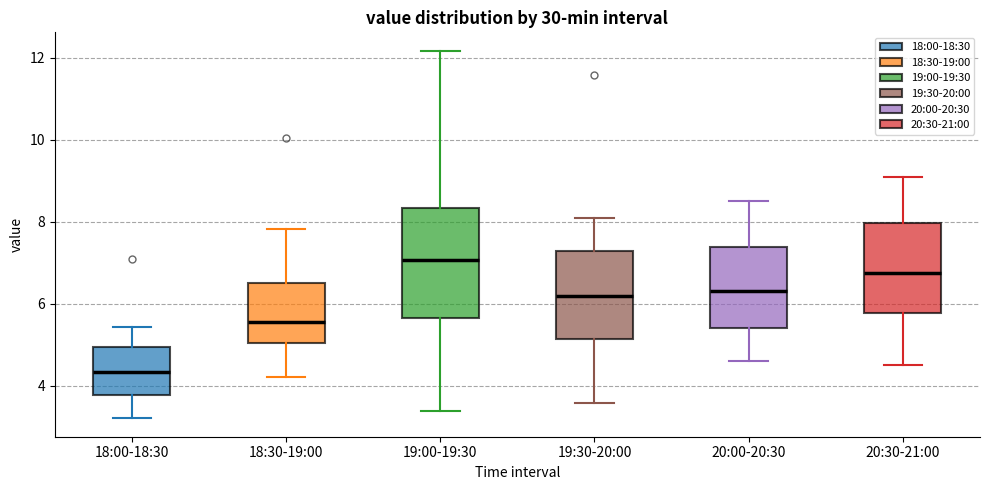

Comparing the boxes themselves (not the whiskers), which one is the tallest?

19:00-19:30